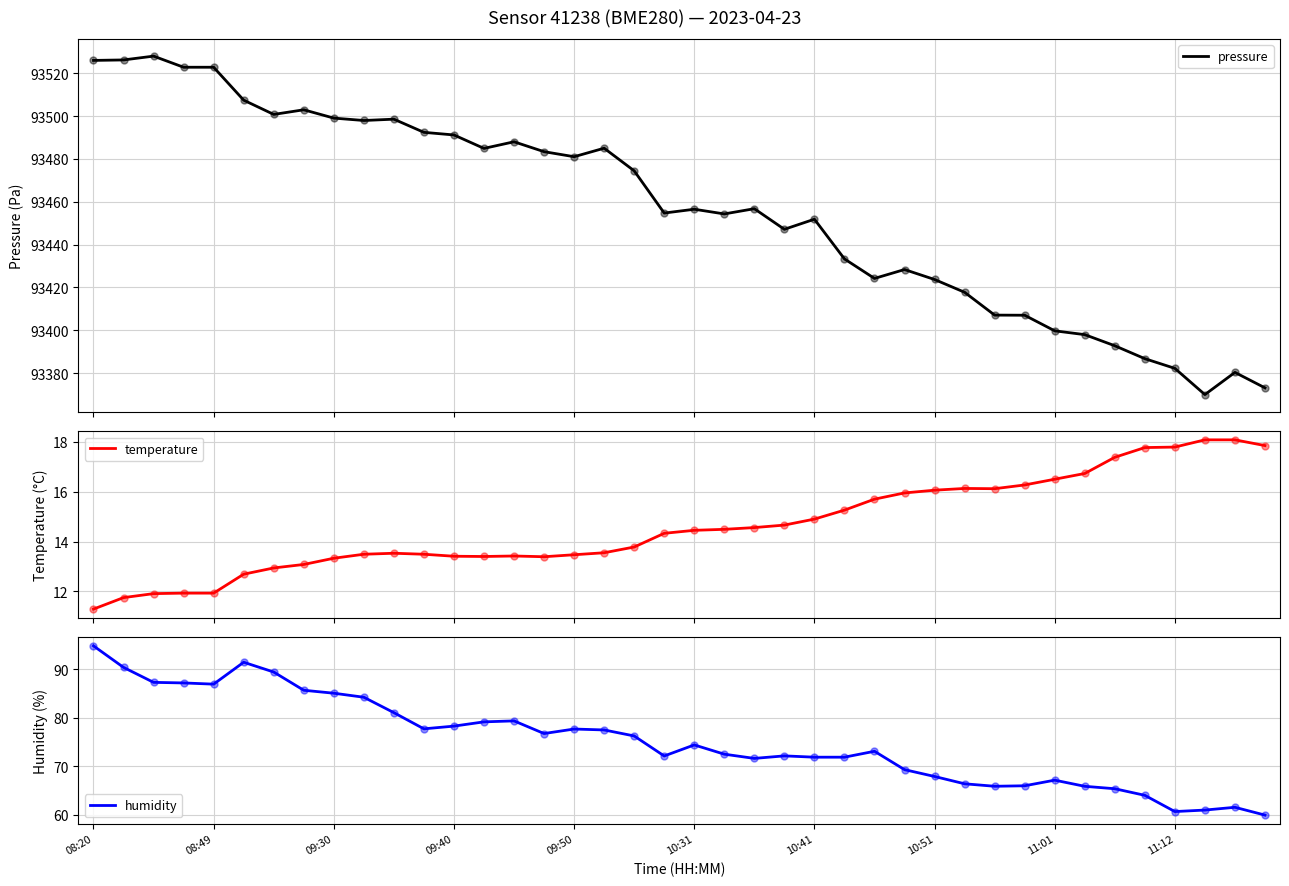

At how many categories does at least one series exceed 14789?

40